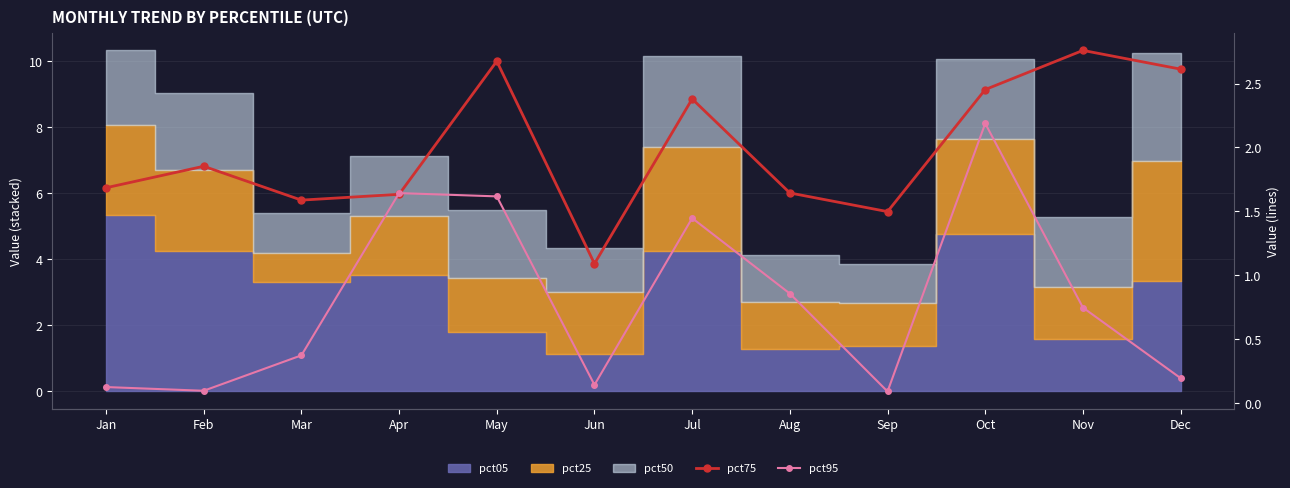

What is the difference between the maximum and minimum values in the pct75 series?

1.7